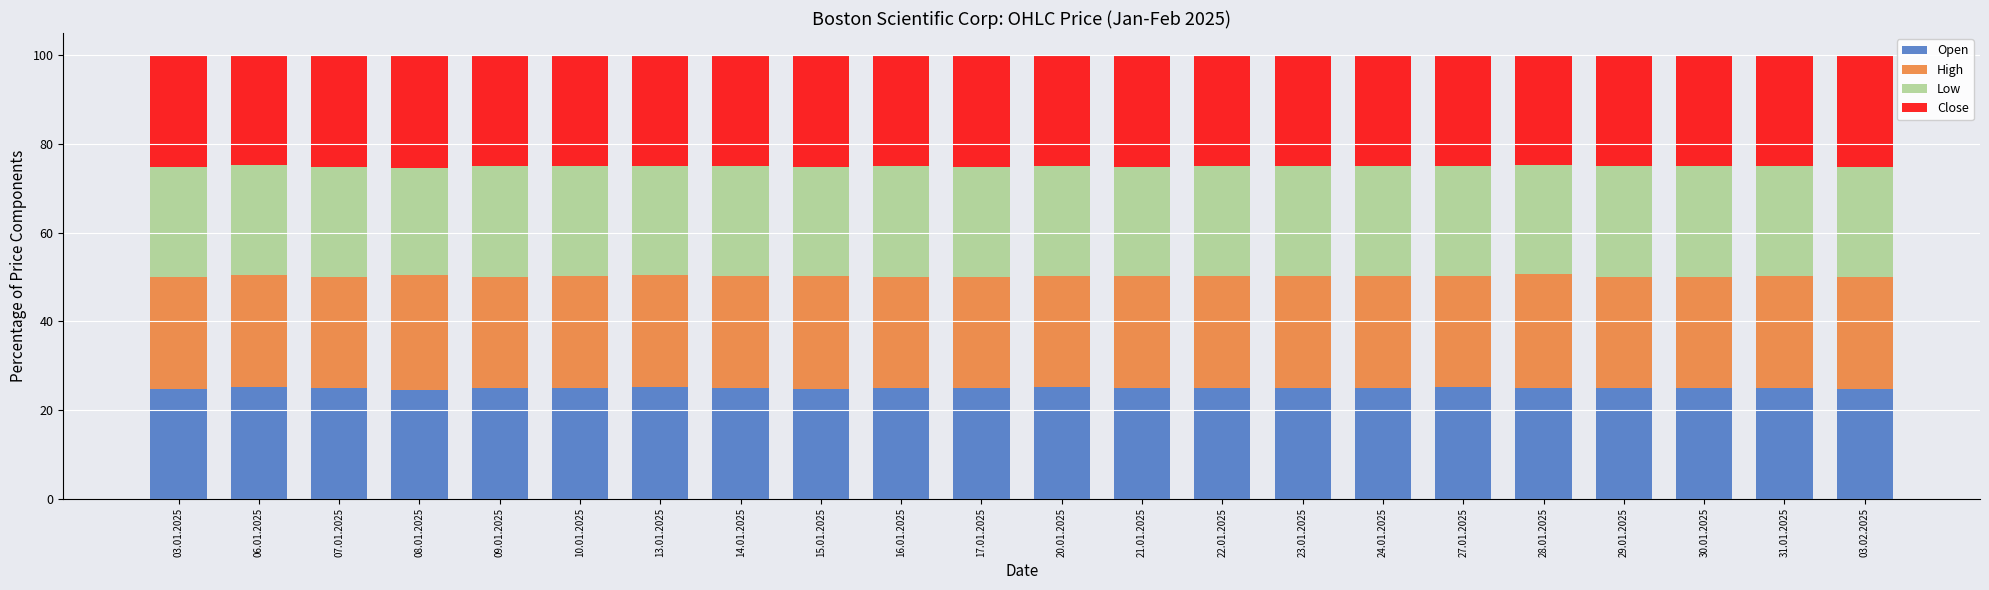

What is the minimum value for Open?

24.5